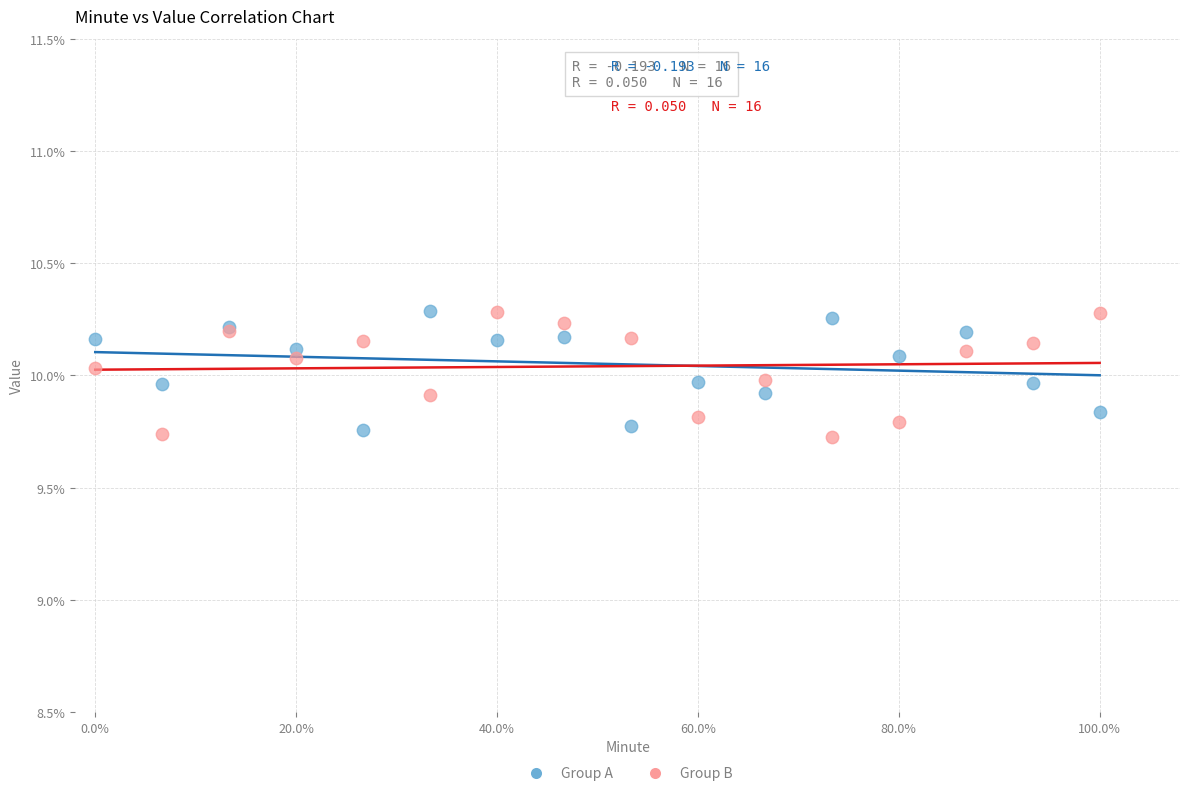

What are all the series names shown in the legend?

Group A, Group B